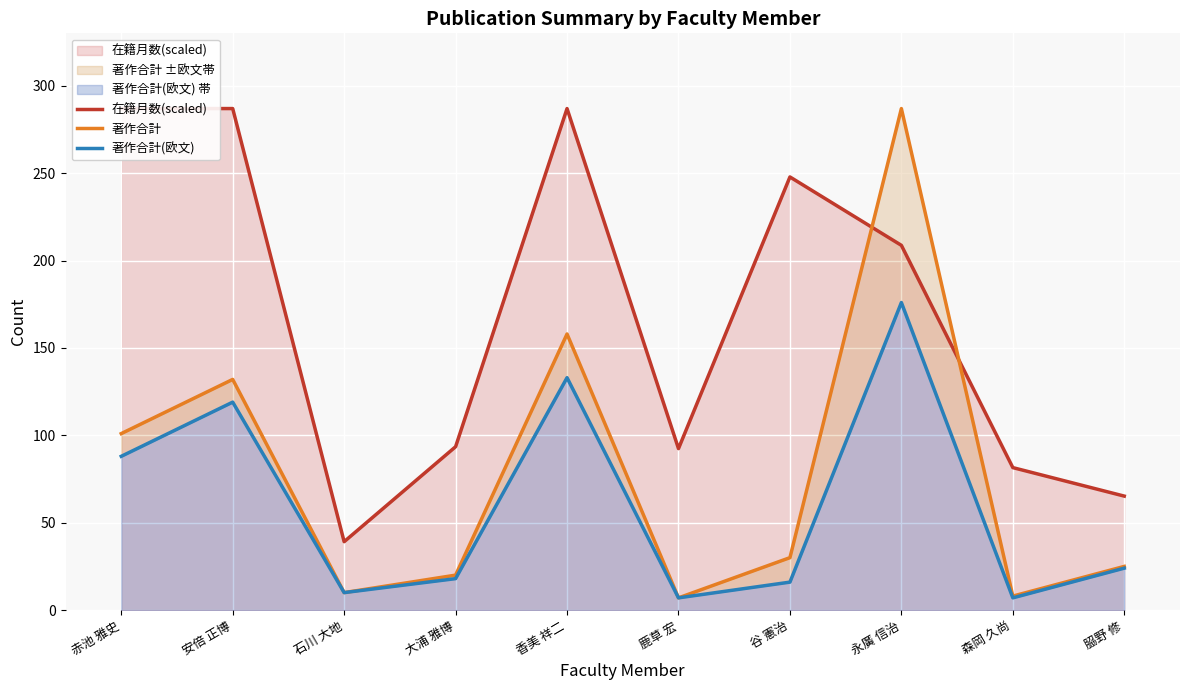

Rank the series by their average value, from lowest to highest.

著作合計(欧文), 著作合計, 在籍月数(scaled)